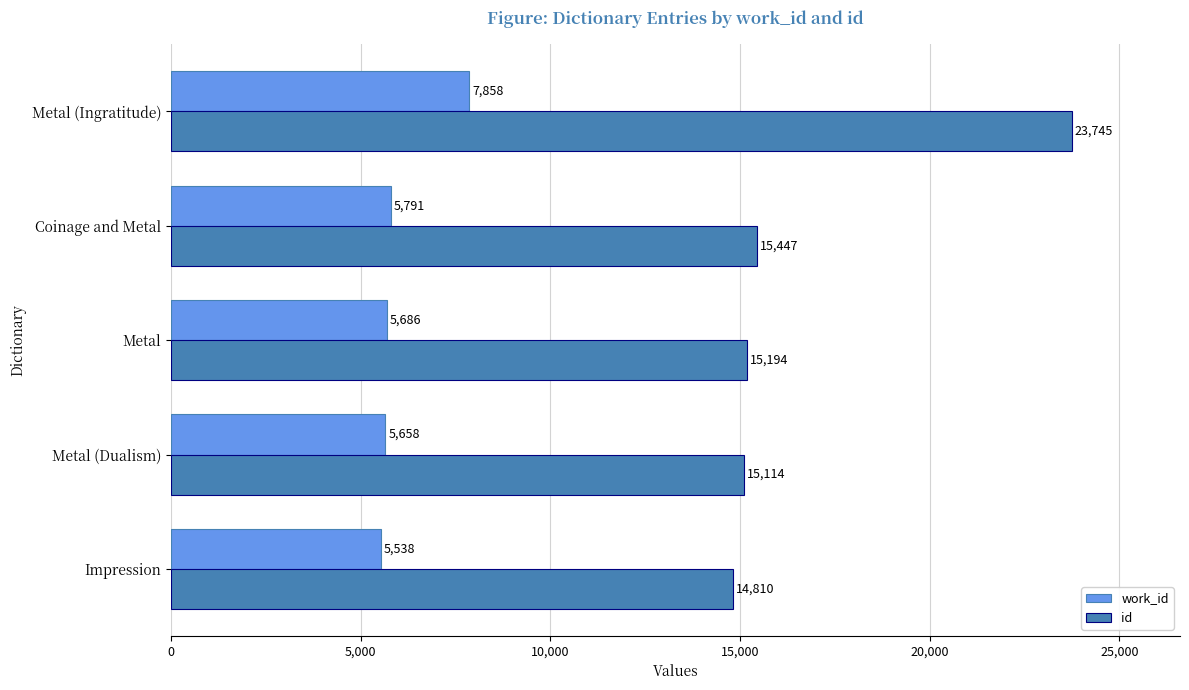

What are all the series names shown in the legend?

work_id, id